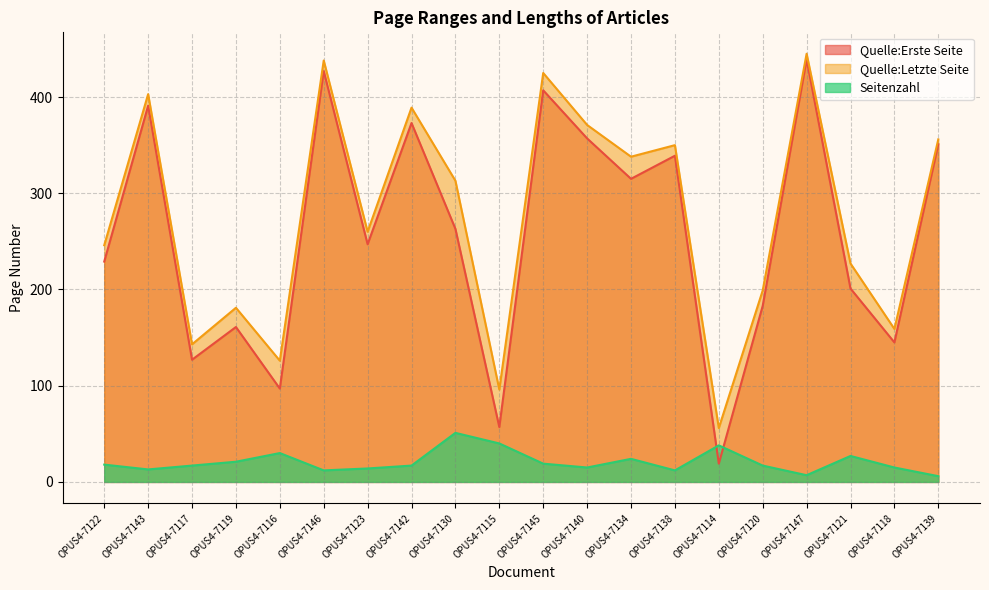

List the series in order of their peak value, highest first.

Quelle:Letzte Seite, Quelle:Erste Seite, Seitenzahl